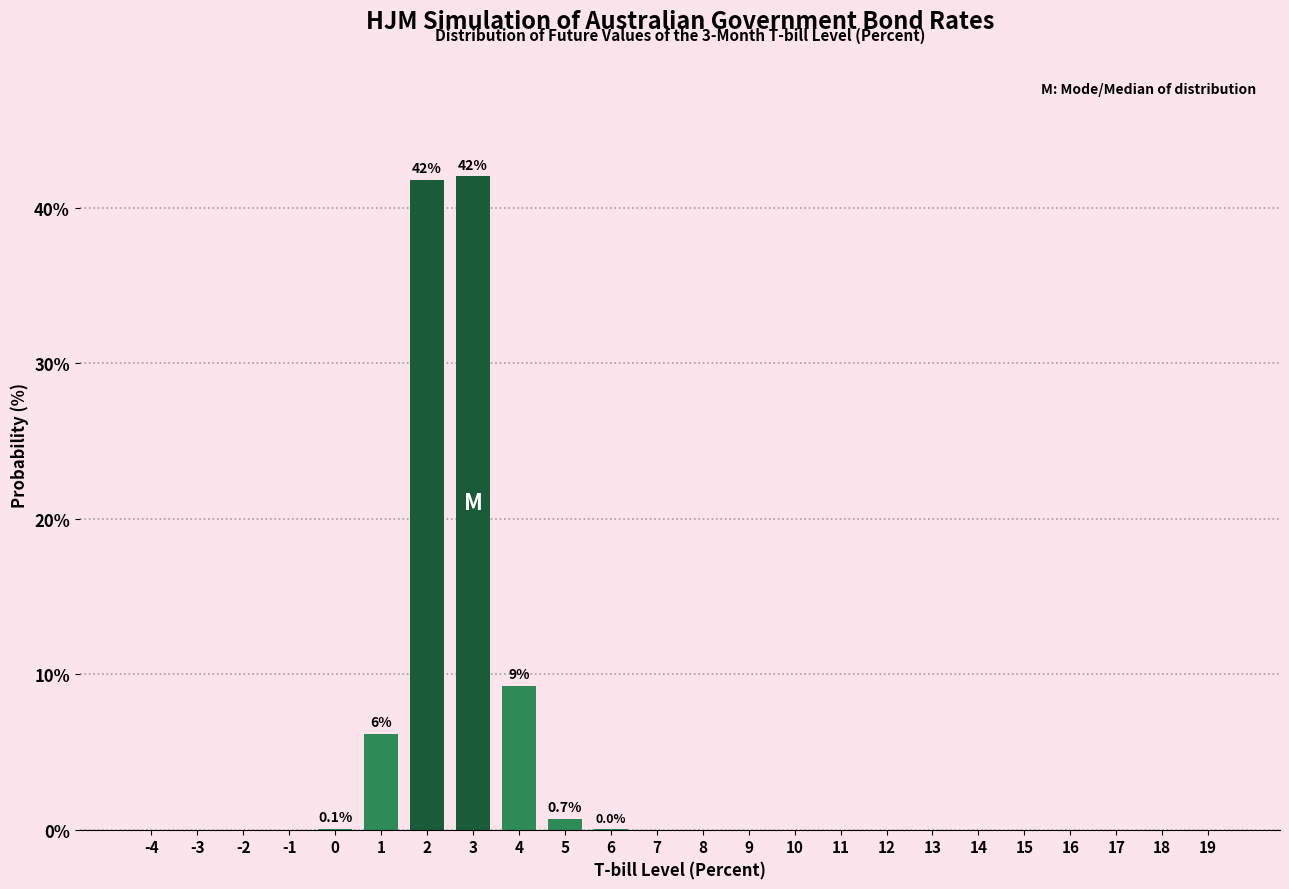

True or false: the data shows 0.0 at -2.

True